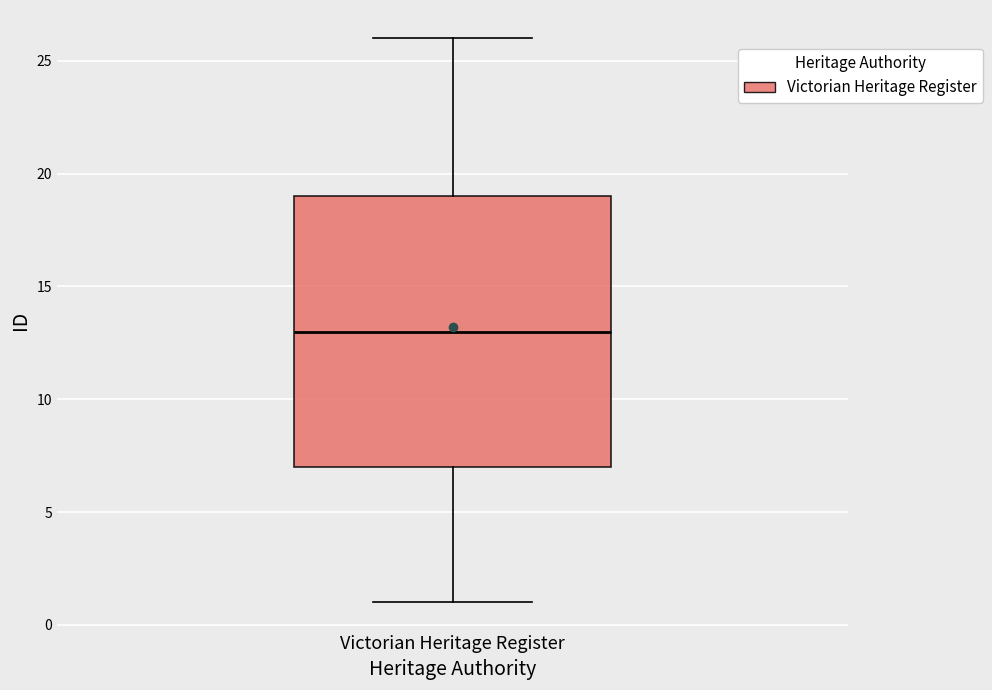

Where is the lower edge of the box for Victorian Heritage Register on the y-axis? The values are not printed on the chart, so give them approximately, as read against the axis.

7